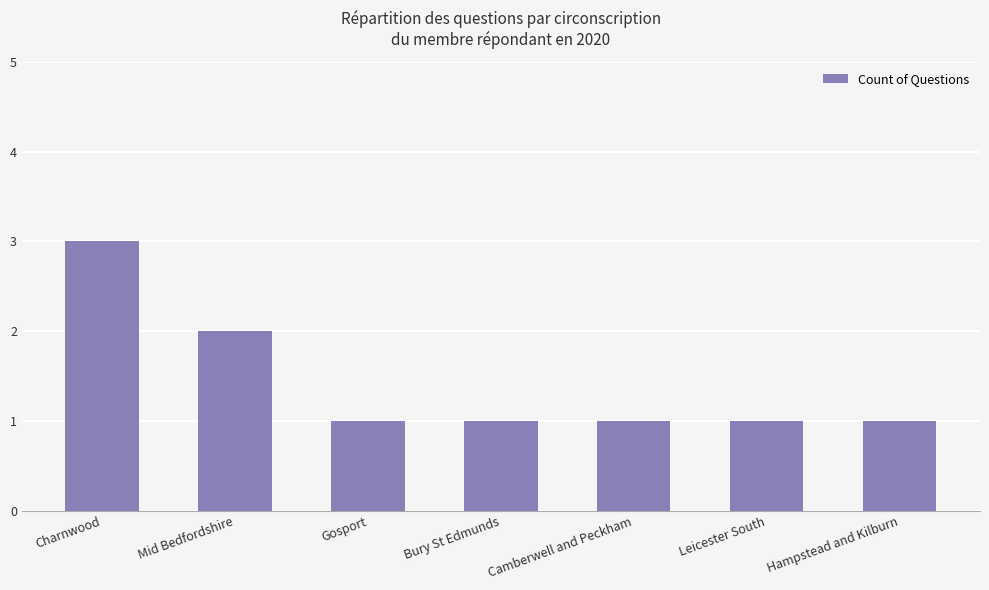

What is the change in value from Mid Bedfordshire to Leicester South?

-1